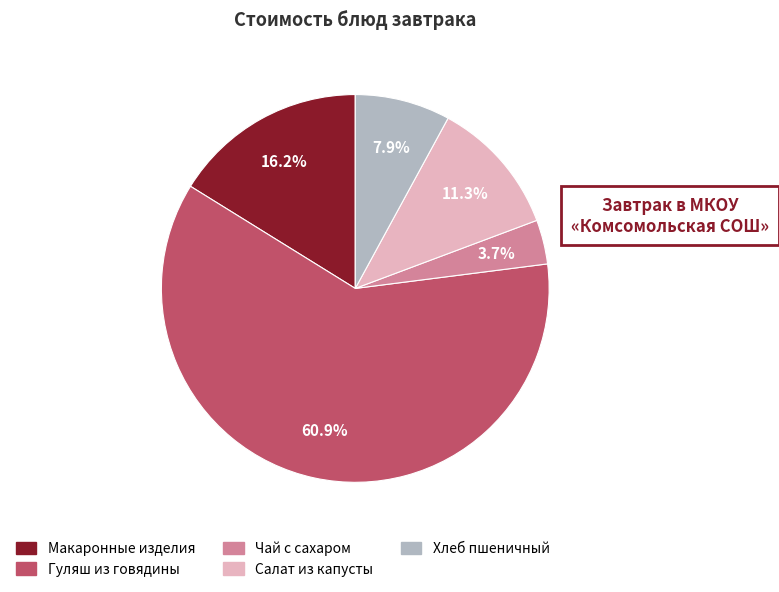

Is there a majority slice in this chart?

Yes